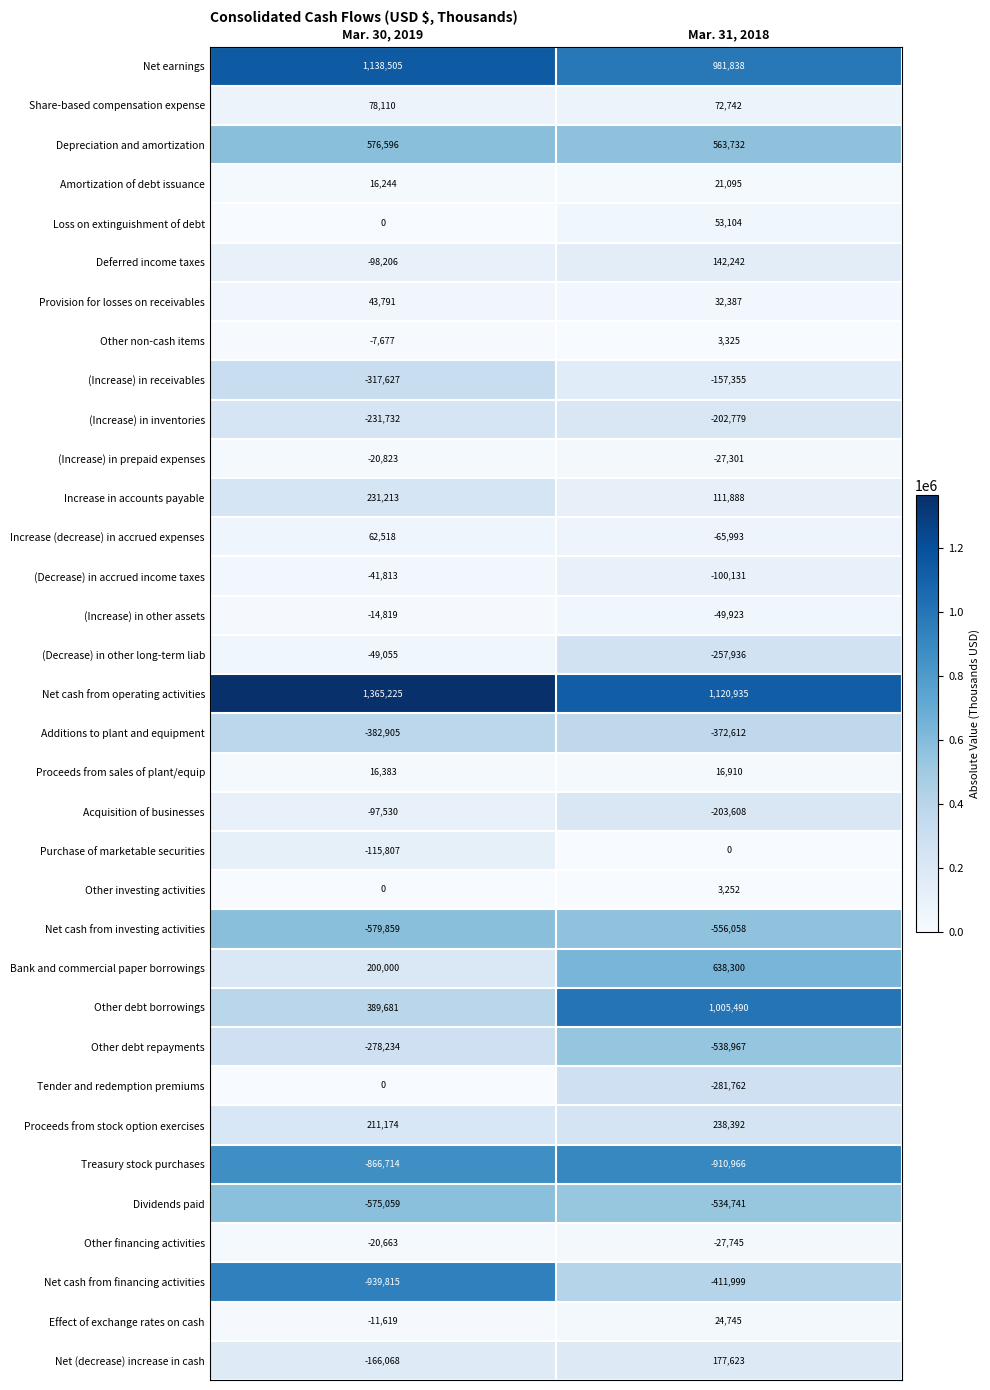

Is the value of Proceeds from sales of plant/equip at Mar. 30, 2019 greater than the value of (Increase) in prepaid expenses at Mar. 30, 2019?

Yes